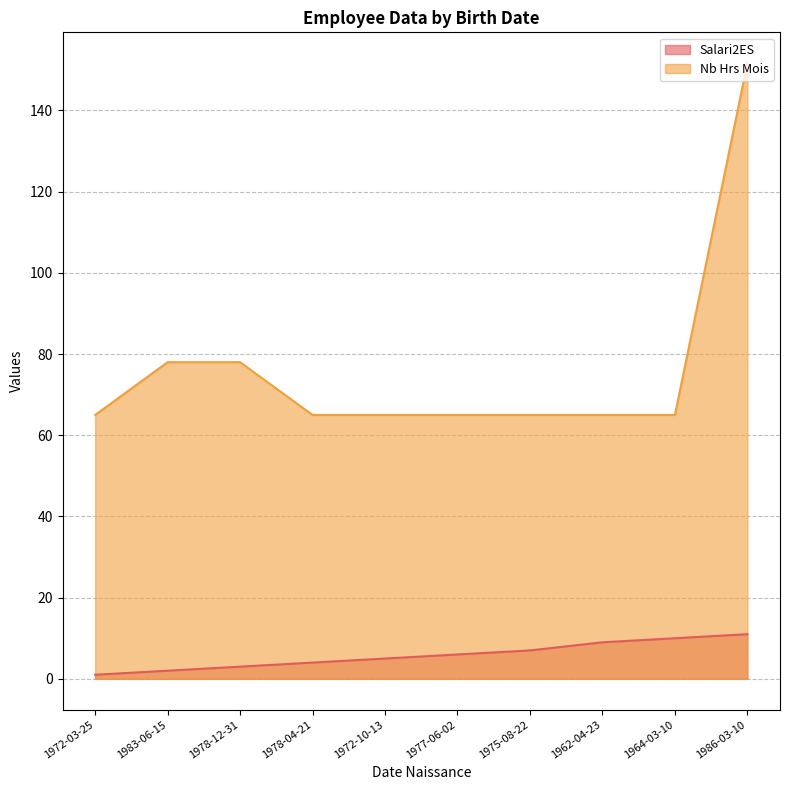

Rank the series by their maximum value, from lowest to highest.

Salari2ES, Nb Hrs Mois